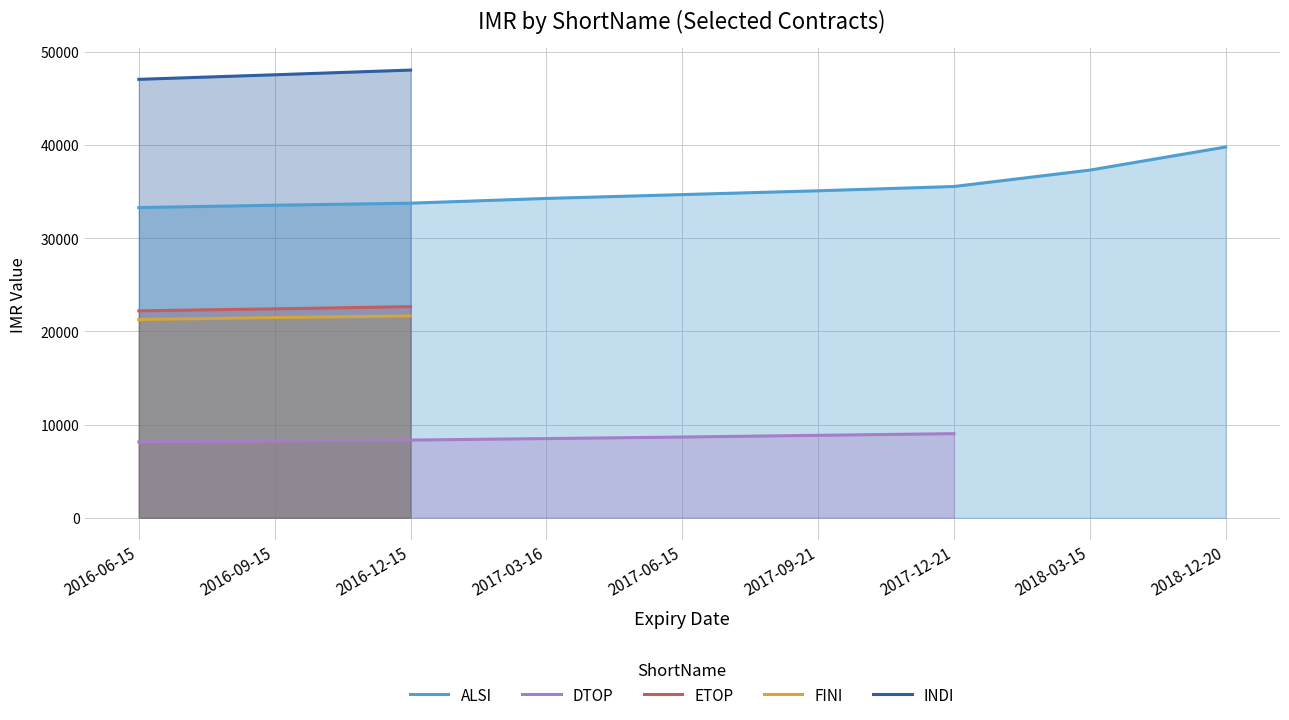

What is the maximum value for ETOP?

22656.0